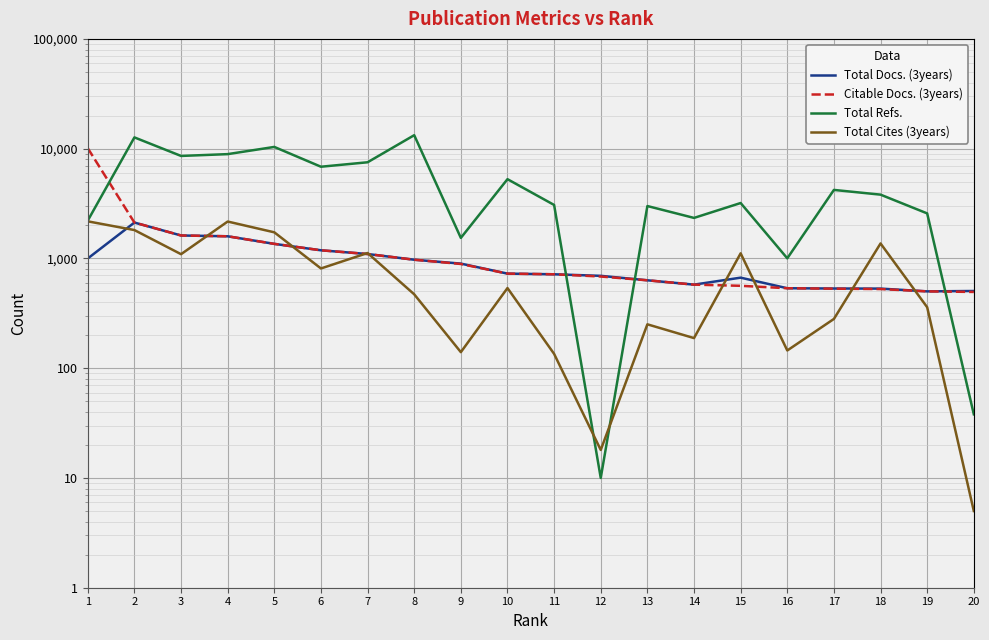

How many lines are shown in the chart?

4